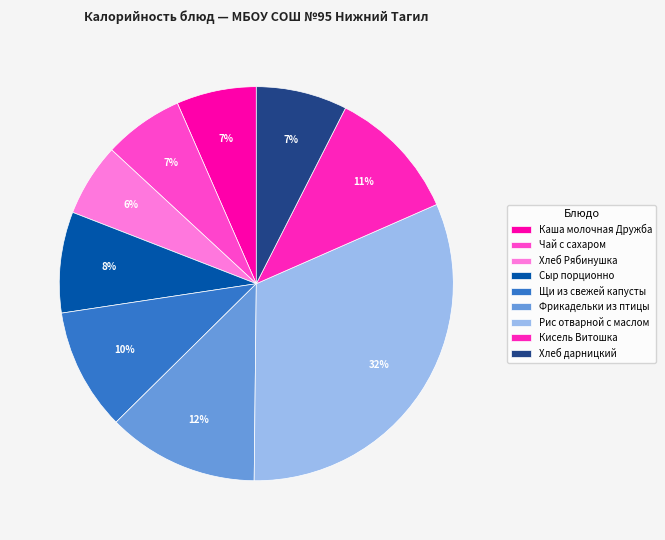

Do Хлеб дарницкий and Чай с сахаром together represent more than half of the pie?

No